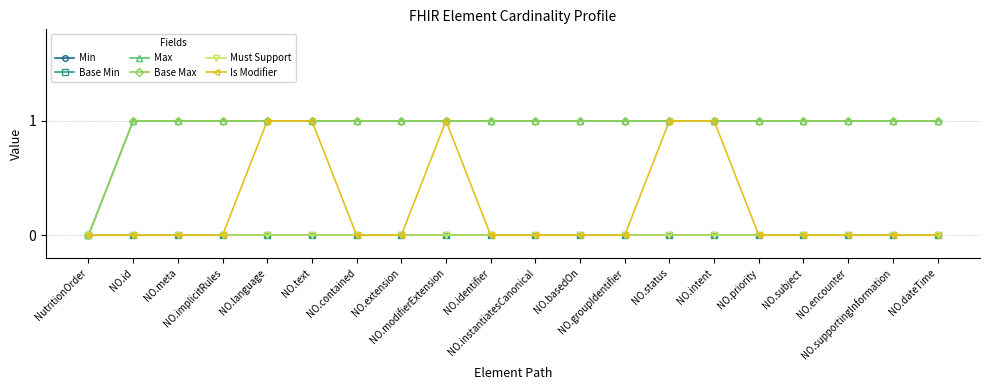

Which category has the lowest value in the Base Min series?

NutritionOrder